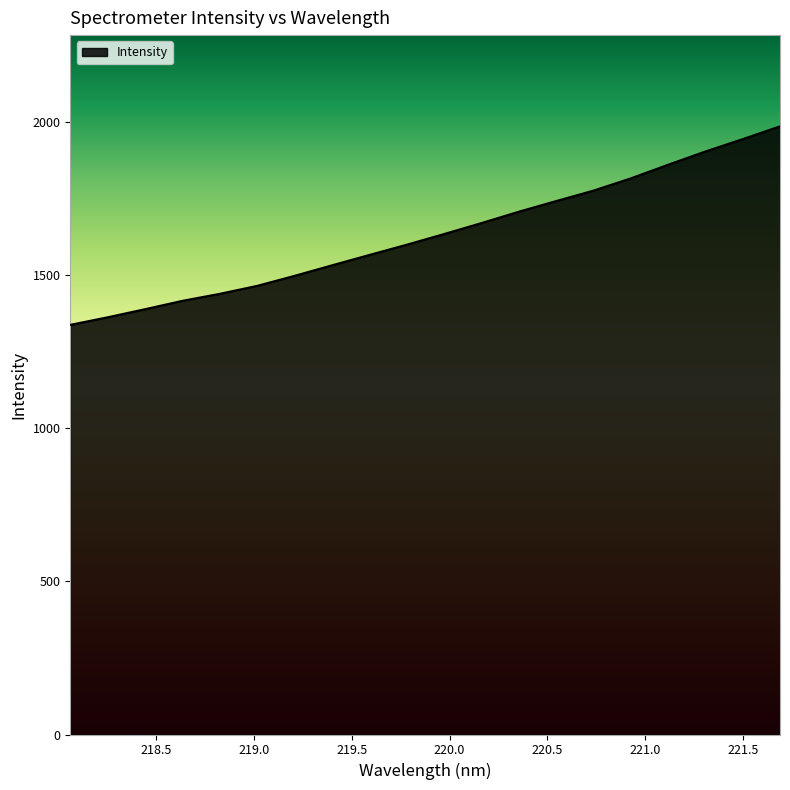

What is the smallest value displayed?

1337.2